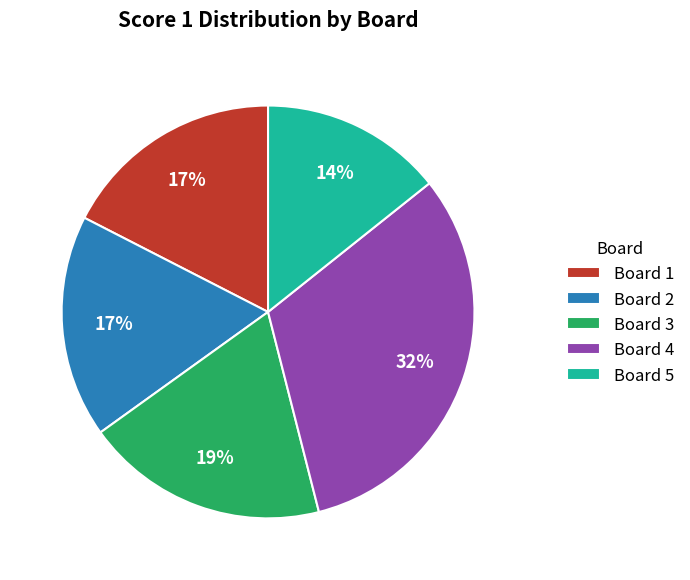

Approximately how many times larger is the value at Board 3 compared to Board 1?

1.1